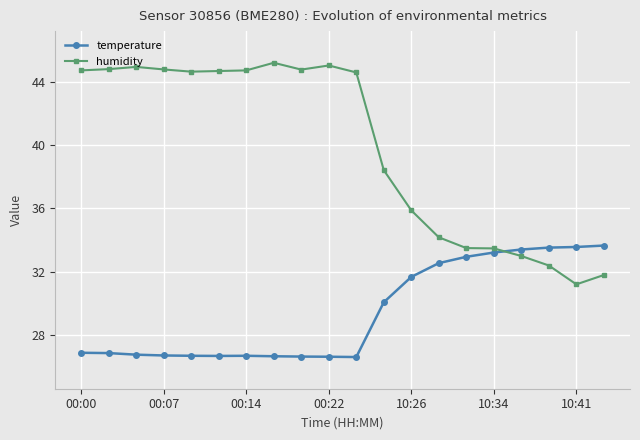

What is the highest value of the humidity series?

45.2